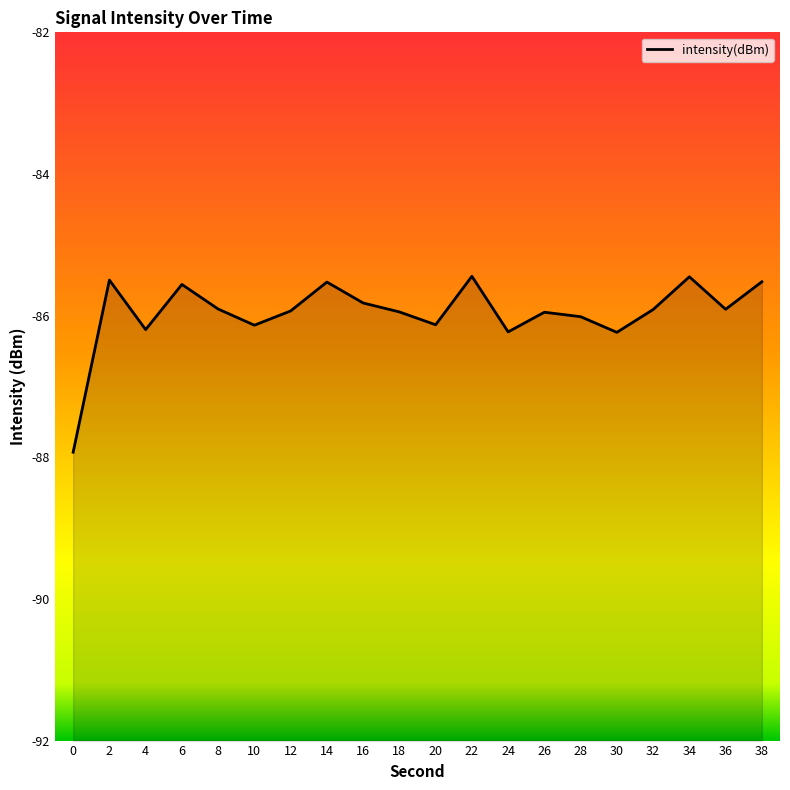

Does the chart have visible grid lines?

No